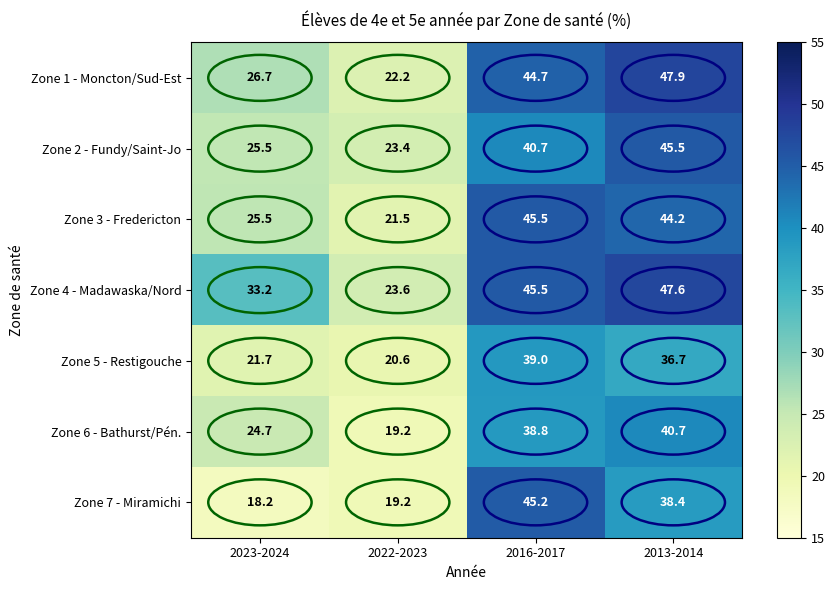

How many data points in Zone 5 - Restigouche are less than 36?

2